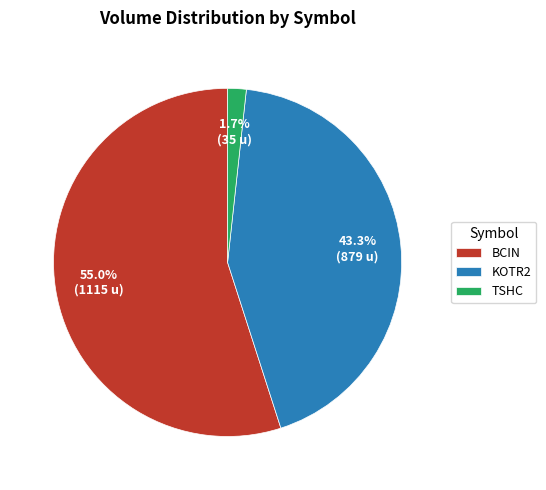

Rank the categories by value from highest to lowest.

BCIN, KOTR2, TSHC